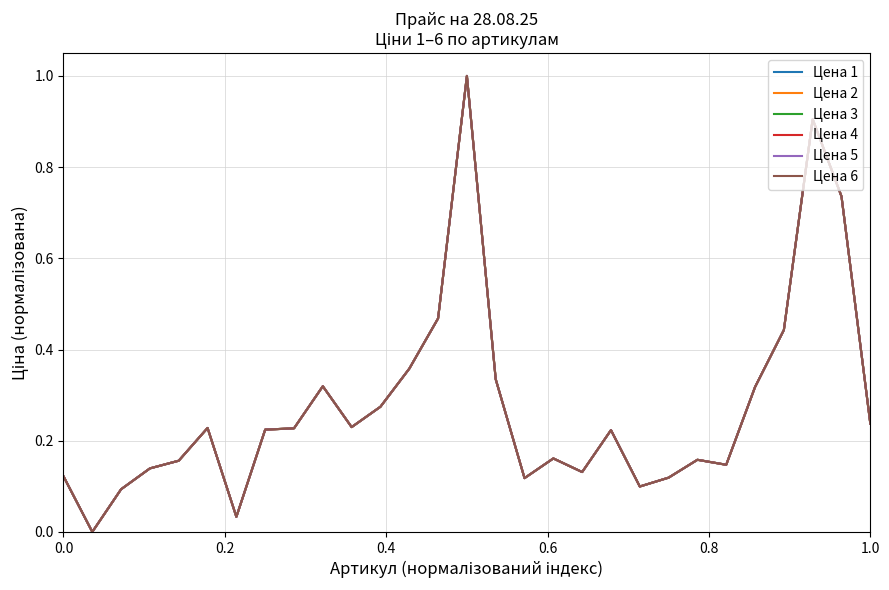

Is this an area chart (filled region under the line)?

No